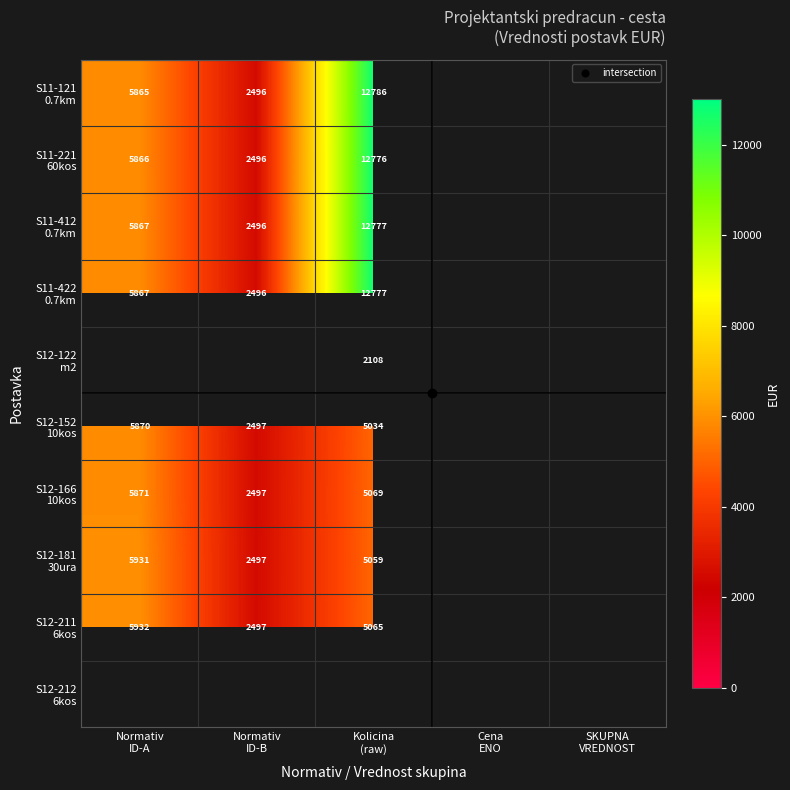

Which series has the widest spread of values?

S11-121 0.7km